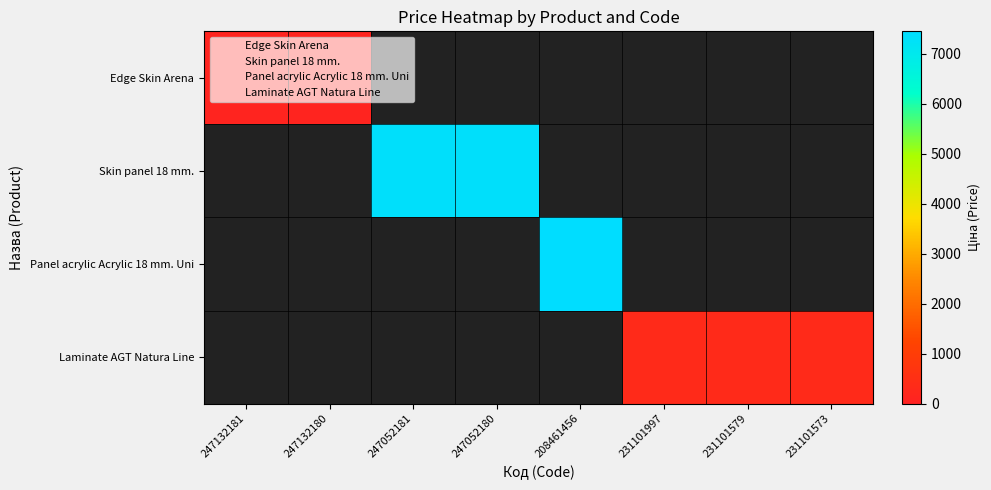

How many data points does each series have?

8